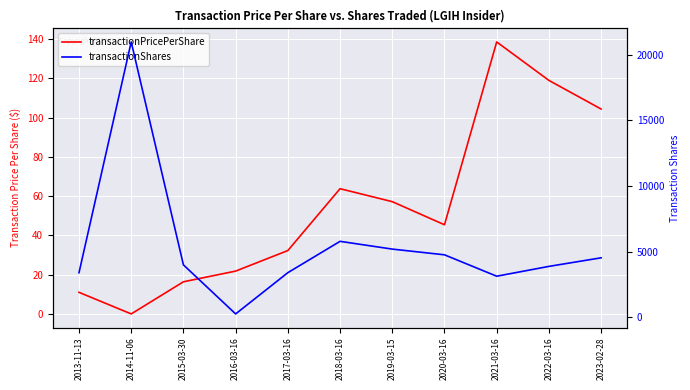

What is the value of the transactionPricePerShare point at the 4th from the left?

21.8